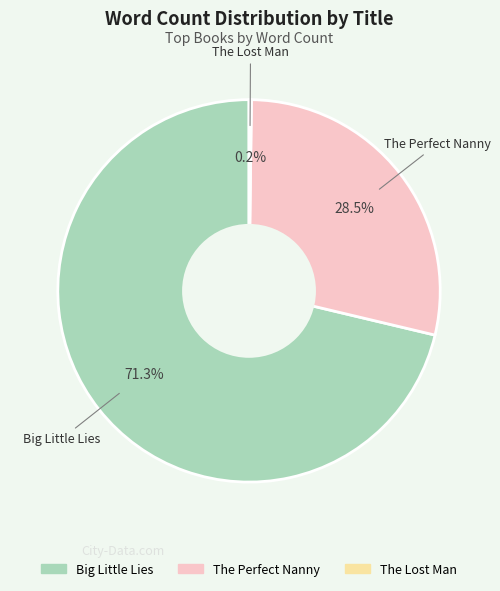

How much of the chart is everything except The Perfect Nanny?

71.5%